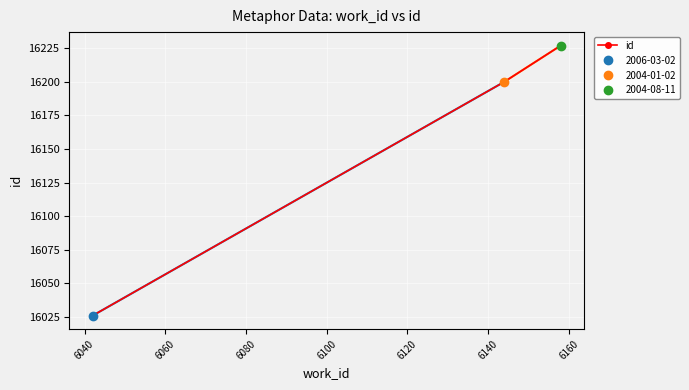

What is the minimum value for id?

16026